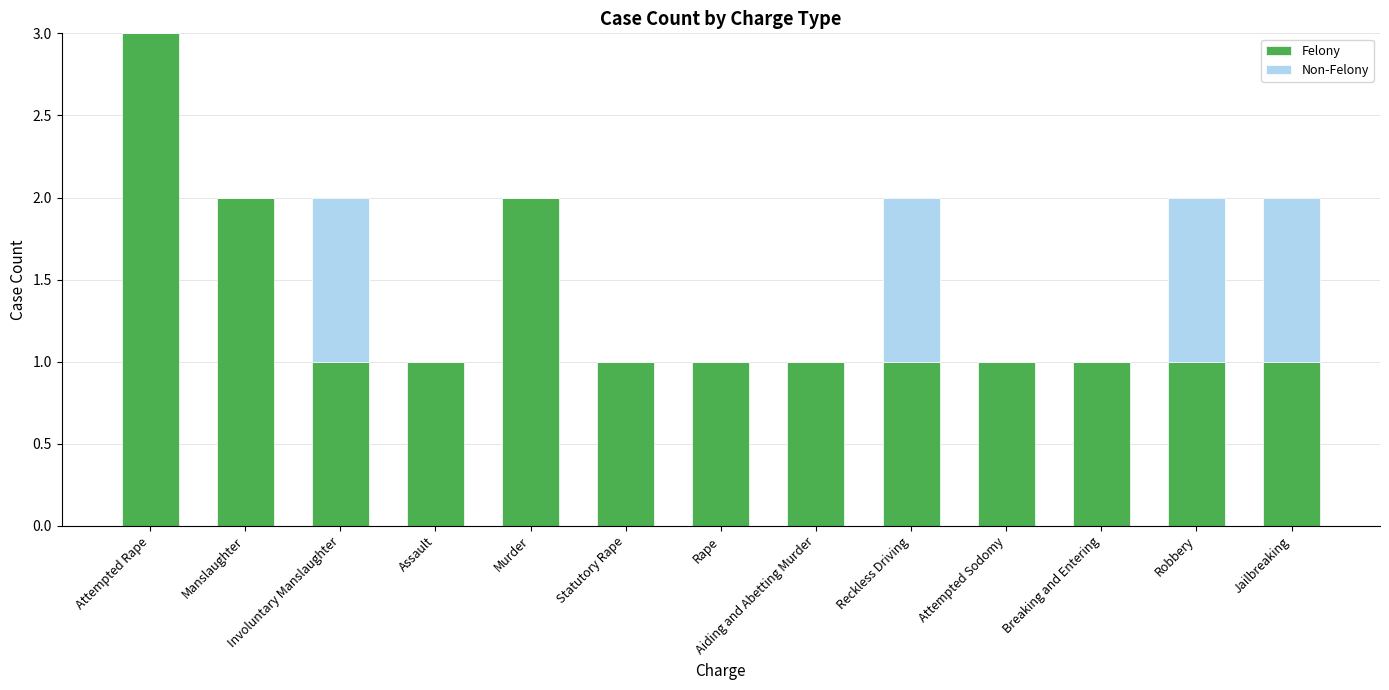

What is the sum of all Felony values?

17